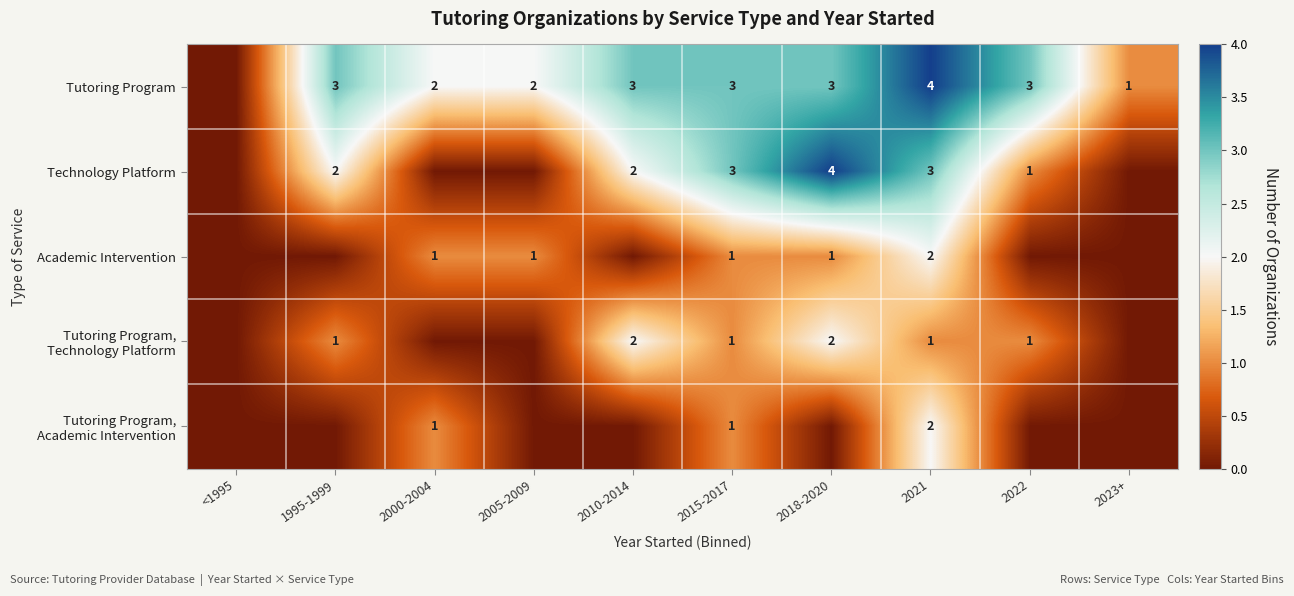

The Academic Intervention series shows 0 at 2005-2009. True or false?

False